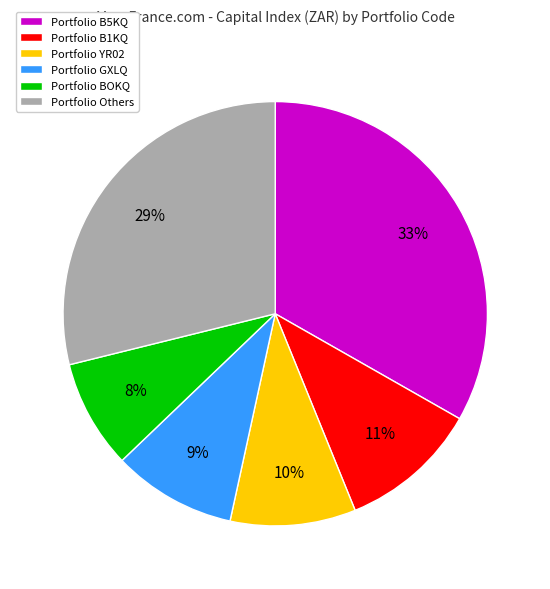

Is it true that Portfolio Others is 24% of the pie?

False